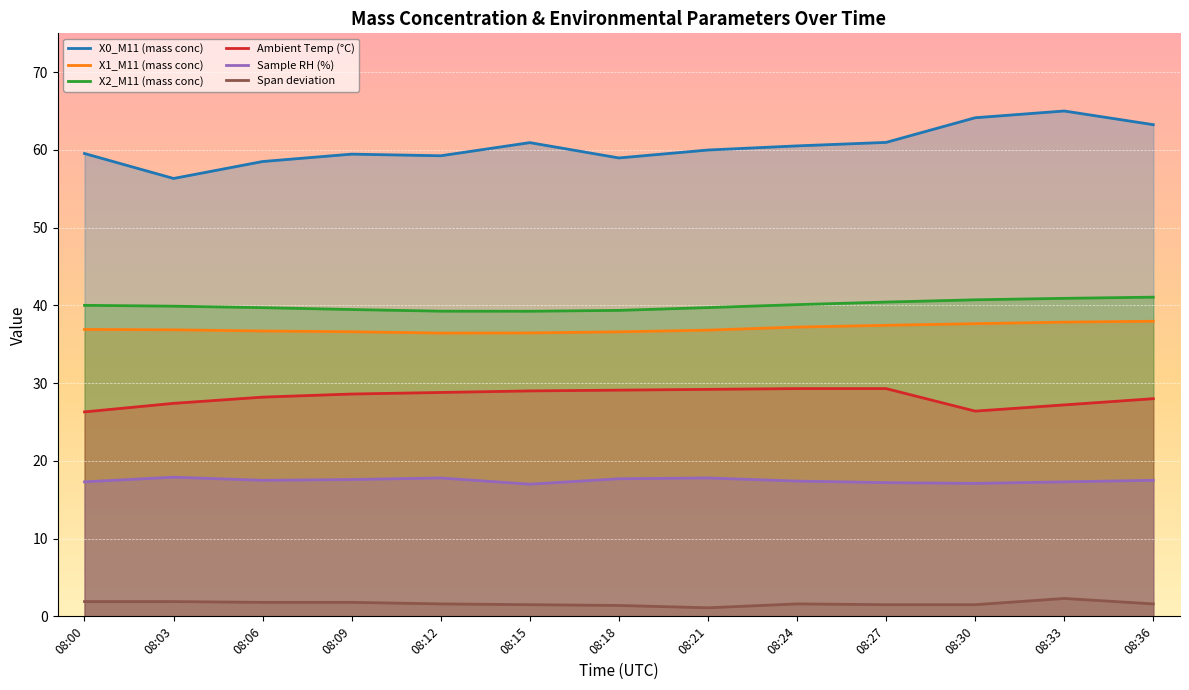

Which category has the highest value across all series?

08:33